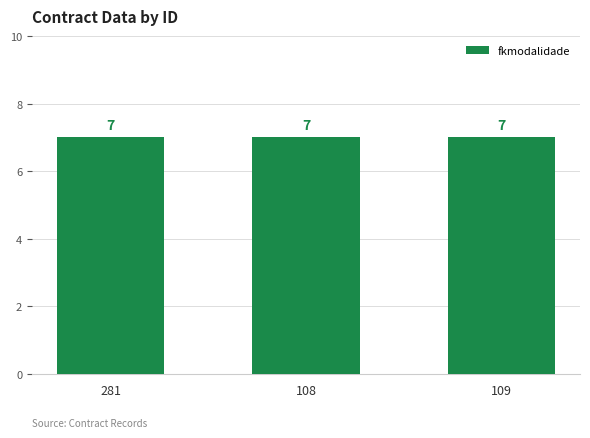

True or false: fkmodalidade has a value of 7 at 109.

True